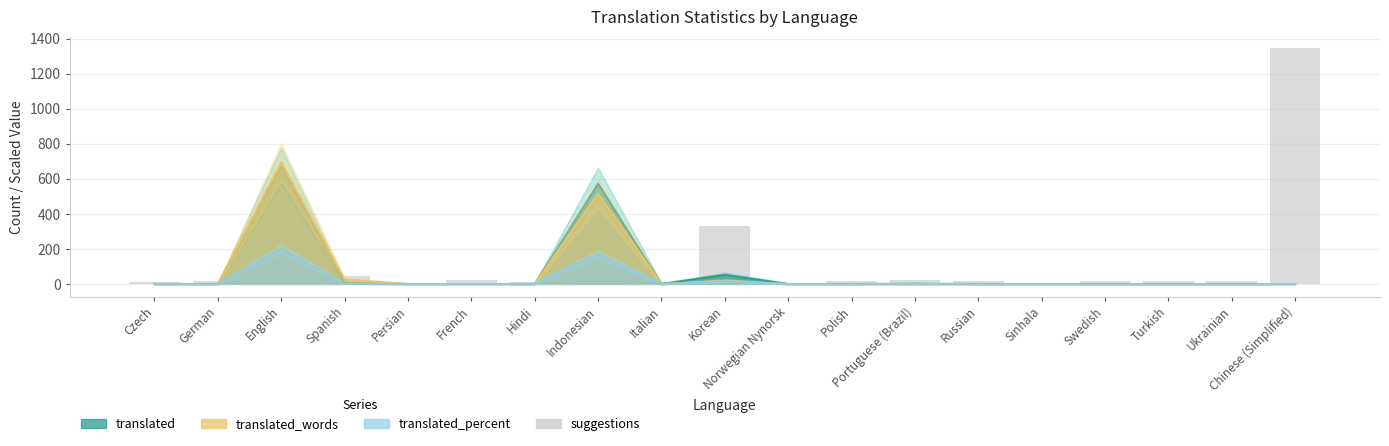

What is the value of the 1st bar from the left?

12